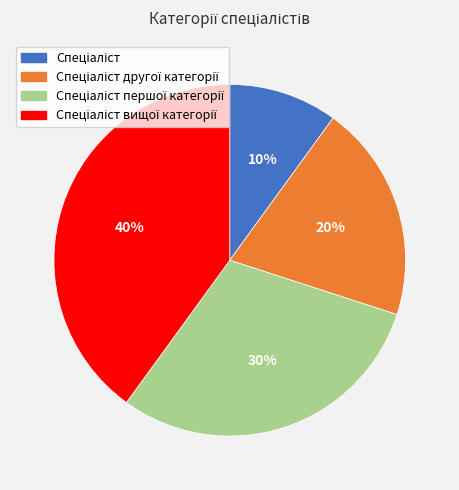

To the nearest percent, what is the average slice percentage?

25%